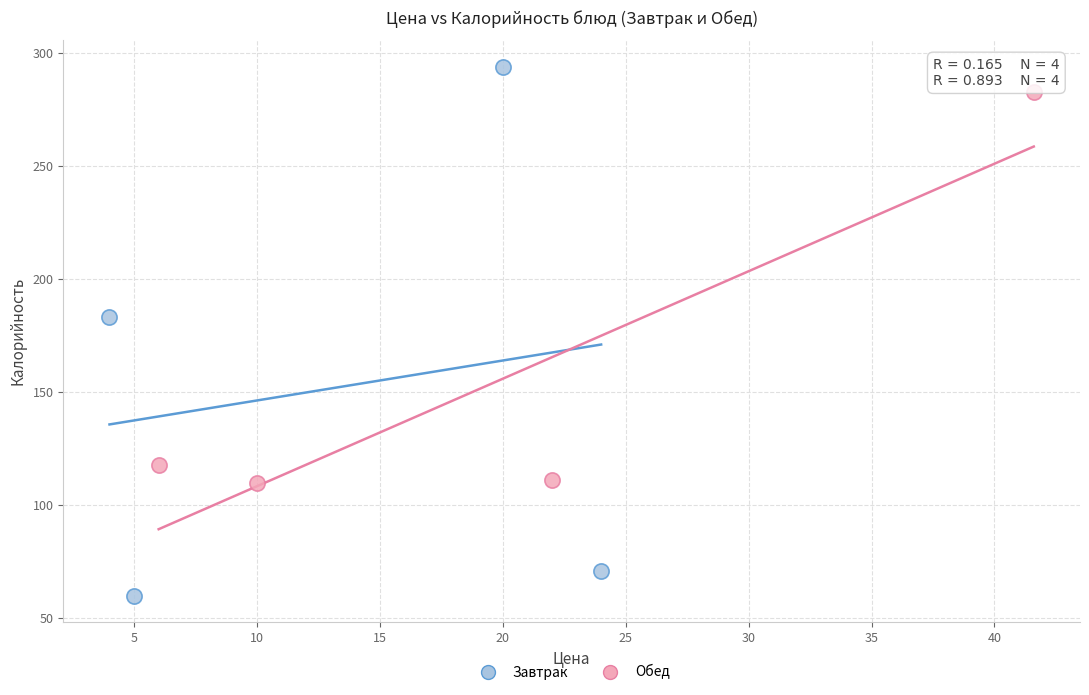

Which series reaches the maximum Y coordinate?

Завтрак